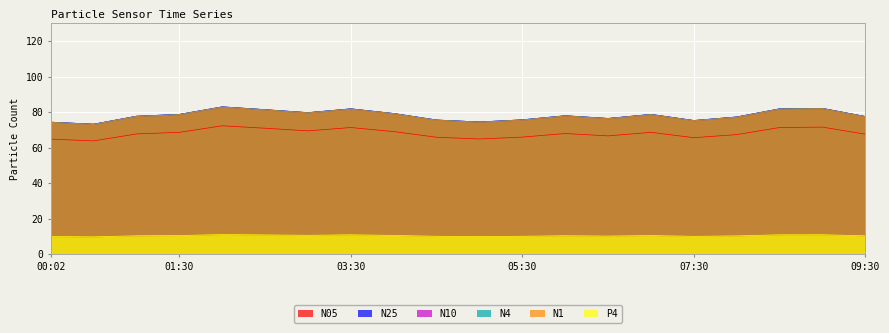

Reading left to right, list all the values displayed in this chart.

N05: 00:02=64.7	00:30=63.7	01:00=67.7	01:30=68.5	02:00=72.2	02:30=70.9	03:00=69.4	03:30=71.3	04:00=69.0	04:30=65.8	05:00=64.8	05:30=65.9	06:00=67.9	06:30=66.6	07:00=68.5	07:30=65.5	08:00=67.3	08:30=71.3	09:00=71.5	09:30=67.5
N25: 00:02=74.3	00:30=73.1	01:00=77.6	01:30=78.7	02:00=82.9	02:30=81.3	03:00=79.6	03:30=81.8	04:00=79.2	04:30=75.5	05:00=74.4	05:30=75.6	06:00=77.9	06:30=76.4	07:00=78.7	07:30=75.2	08:00=77.2	08:30=81.8	09:00=82.0	09:30=77.5
N10: 00:02=74.3	00:30=73.2	01:00=77.7	01:30=78.7	02:00=82.9	02:30=81.4	03:00=79.7	03:30=81.8	04:00=79.2	04:30=75.5	05:00=74.4	05:30=75.6	06:00=77.9	06:30=76.4	07:00=78.7	07:30=75.2	08:00=77.2	08:30=81.8	09:00=82.1	09:30=77.5
N4: 00:02=74.3	00:30=73.2	01:00=77.7	01:30=78.7	02:00=82.9	02:30=81.3	03:00=79.7	03:30=81.8	04:00=79.2	04:30=75.5	05:00=74.4	05:30=75.6	06:00=77.9	06:30=76.4	07:00=78.7	07:30=75.2	08:00=77.2	08:30=81.8	09:00=82.1	09:30=77.5
N1: 00:02=74.1	00:30=73.0	01:00=77.5	01:30=78.5	02:00=82.7	02:30=81.1	03:00=79.5	03:30=81.6	04:00=79.0	04:30=75.3	05:00=74.2	05:30=75.4	06:00=77.7	06:30=76.2	07:00=78.5	07:30=75.0	08:00=77.0	08:30=81.6	09:00=81.8	09:30=77.3
P4: 00:02=9.8	00:30=9.7	01:00=10.3	01:30=10.4	02:00=11.0	02:30=10.8	03:00=10.6	03:30=10.8	04:00=10.5	04:30=10.0	05:00=9.9	05:30=10.0	06:00=10.3	06:30=10.1	07:00=10.4	07:30=10.0	08:00=10.2	08:30=10.8	09:00=10.9	09:30=10.3